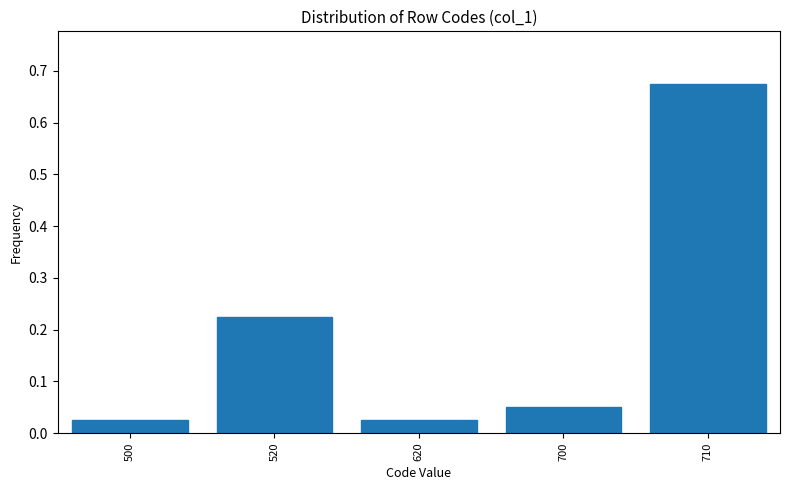

At which category does the chart reach its peak across all series?

710